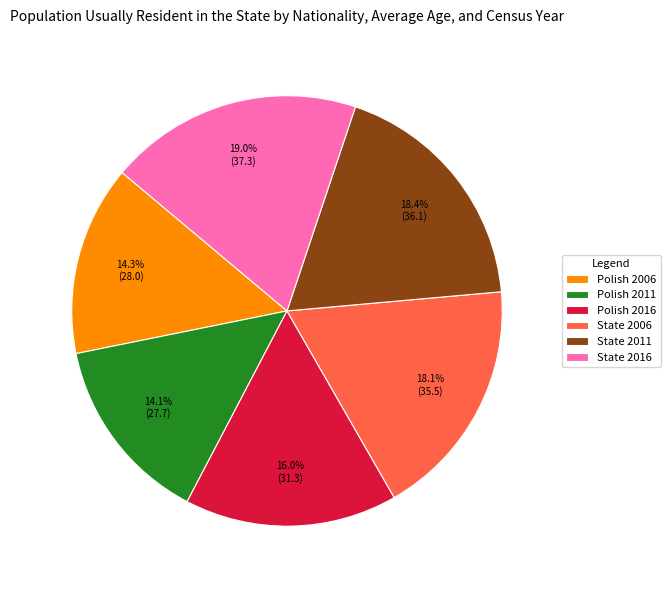

To the nearest percent, what is the difference between the largest and smallest slice percentages?

5%